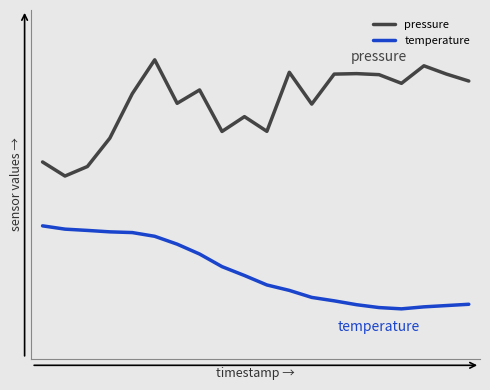

Does the chart have visible grid lines?

No